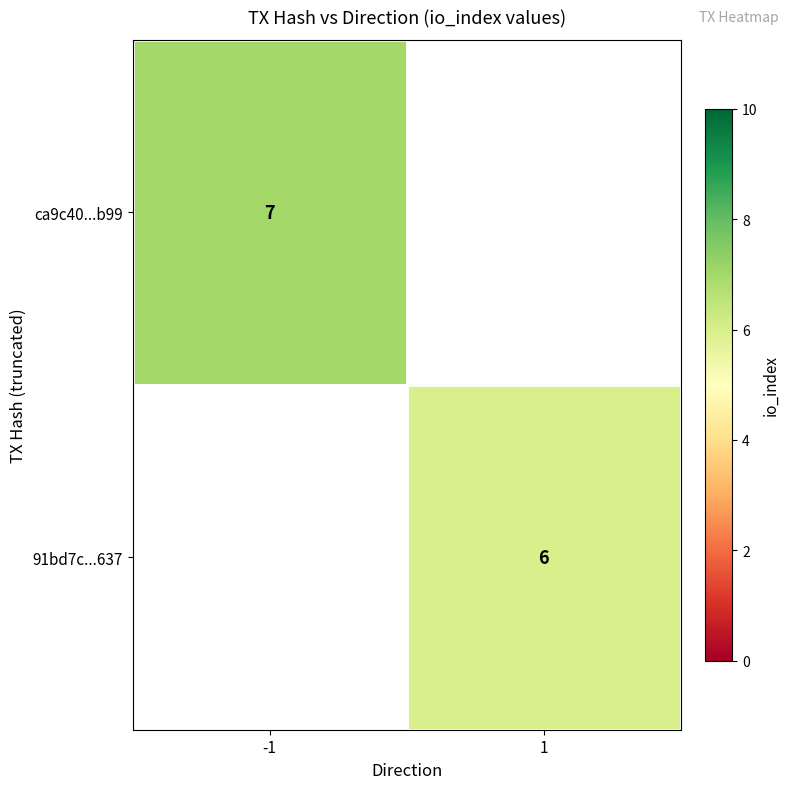

Is the value of 91bd7c...637 at 1 greater than the value of ca9c40...b99 at -1?

No